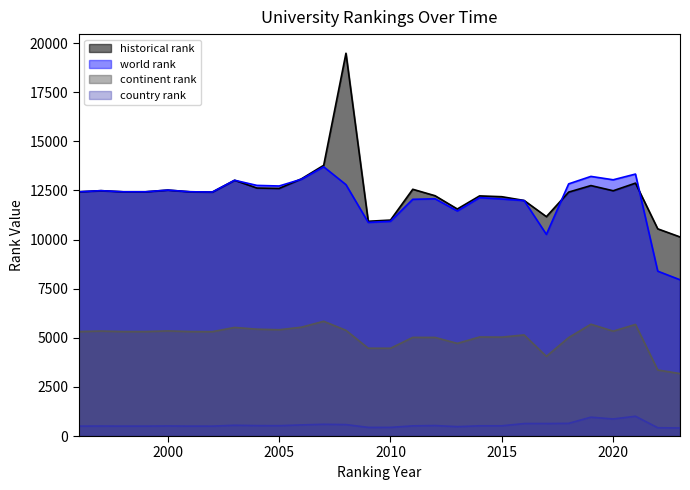

Reading left to right, list all the values displayed in this chart.

historical rank: 1996=12430.0	1997=12486.0	1998=12430.0	1999=12430.0	2000=12515.0	2001=12430.0	2002=12416.0	2003=13016.0	2004=12620.0	2005=12600.0	2006=13088.0	2007=13776.0	2008=19479.0	2009=10928.5	2010=10989.5	2011=12557.0	2012=12229.0	2013=11552.5	2014=12219.5	2015=12178.5	2016=11988.0	2017=11164.5	2018=12413.0	2019=12745.5	2020=12481.5	2021=12869.5	2022=10543.5	2023=10131.5
world rank: 1996=12430.0	1997=12486.0	1998=12430.0	1999=12430.0	2000=12515.0	2001=12430.0	2002=12416.0	2003=13016.0	2004=12754.0	2005=12724.0	2006=13068.0	2007=13700.0	2008=12793.0	2009=10871.0	2010=10927.0	2011=12046.0	2012=12073.0	2013=11452.0	2014=12131.0	2015=12062.0	2016=11982.0	2017=10261.0	2018=12832.0	2019=13212.0	2020=13040.0	2021=13331.0	2022=8390.0	2023=7952.0
continent rank: 1996=5315.0	1997=5341.0	1998=5315.0	1999=5315.0	2000=5349.0	2001=5315.0	2002=5310.0	2003=5526.0	2004=5438.0	2005=5408.0	2006=5538.0	2007=5839.0	2008=5379.0	2009=4468.0	2010=4466.0	2011=5019.0	2012=5017.0	2013=4714.0	2014=5040.0	2015=5033.0	2016=5145.0	2017=4055.0	2018=5009.0	2019=5689.0	2020=5337.0	2021=5678.0	2022=3359.0	2023=3179.0
country rank: 1996=504.0	1997=508.0	1998=504.0	1999=504.0	2000=512.0	2001=504.0	2002=503.0	2003=548.0	2004=530.0	2005=526.0	2006=566.0	2007=597.0	2008=582.0	2009=440.0	2010=441.0	2011=517.0	2012=533.0	2013=478.0	2014=520.0	2015=520.0	2016=635.0	2017=635.0	2018=645.0	2019=959.0	2020=867.0	2021=1007.0	2022=422.0	2023=409.0